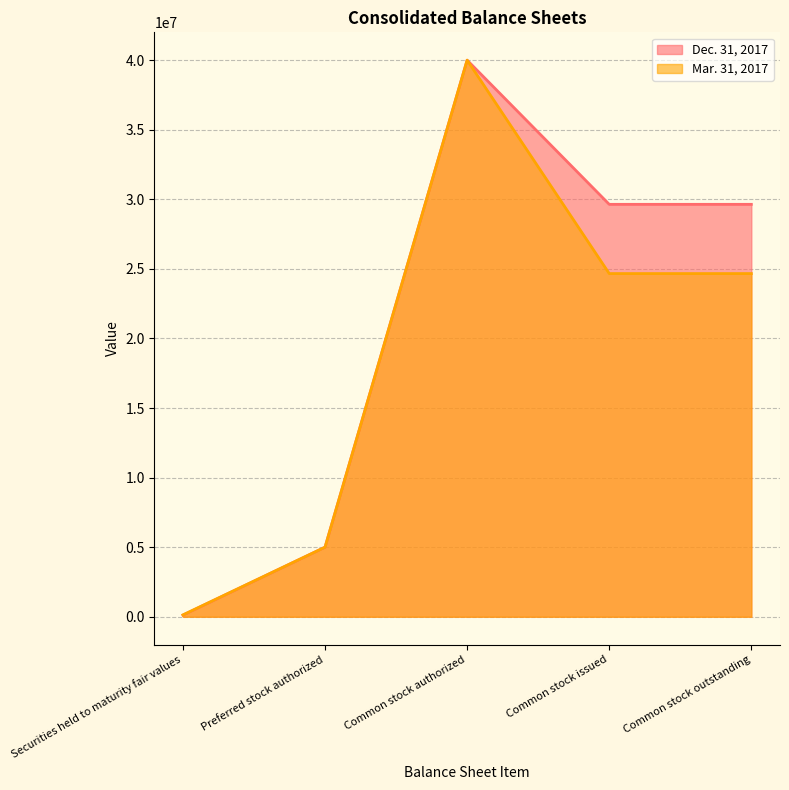

True or false: Mar. 31, 2017 has more than 1 points higher than both neighbors.

False